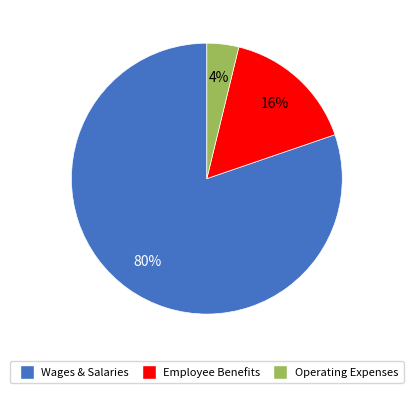

Does any single category account for the majority?

Yes